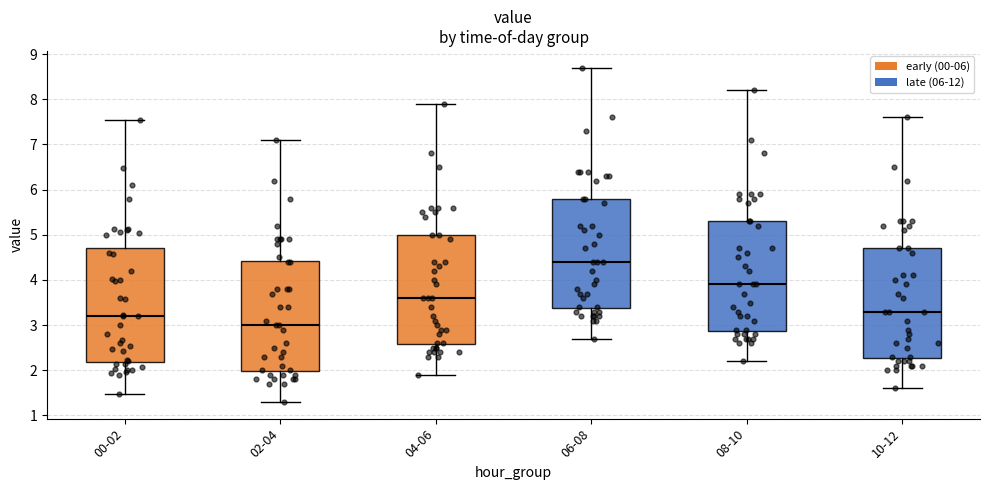

Reading left to right, read every box against the y-axis: the position of its median line, the range the box covers, and the ends of its whiskers. The values are not printed on the chart, so give them approximately, as read against the axis.

00-02: median 3.2, box 2.2 to 4.7, whiskers 1.5 to 7.5
02-04: median 3.0, box 2.0 to 4.4, whiskers 1.3 to 7.1
04-06: median 3.6, box 2.6 to 5.0, whiskers 1.9 to 7.9
06-08: median 4.4, box 3.4 to 5.8, whiskers 2.7 to 8.7
08-10: median 3.9, box 2.9 to 5.3, whiskers 2.2 to 8.2
10-12: median 3.3, box 2.3 to 4.7, whiskers 1.6 to 7.6